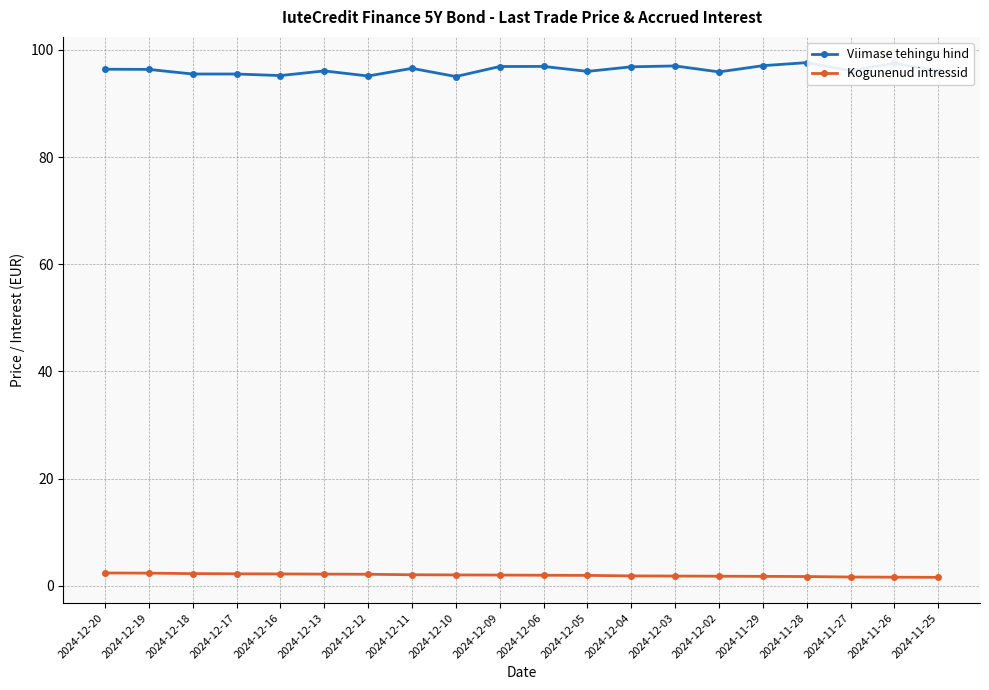

What are all the series names shown in the legend?

Viimase tehingu hind, Kogunenud intressid